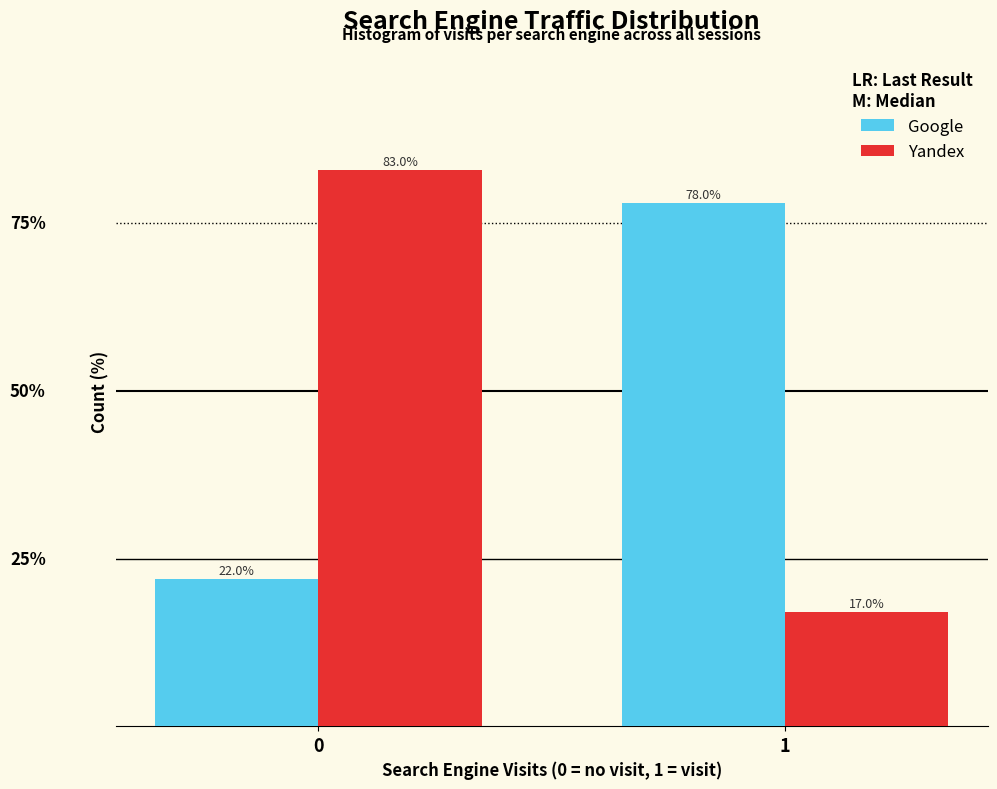

Is the value of Yandex at 1 greater than the value of Google at 0?

No